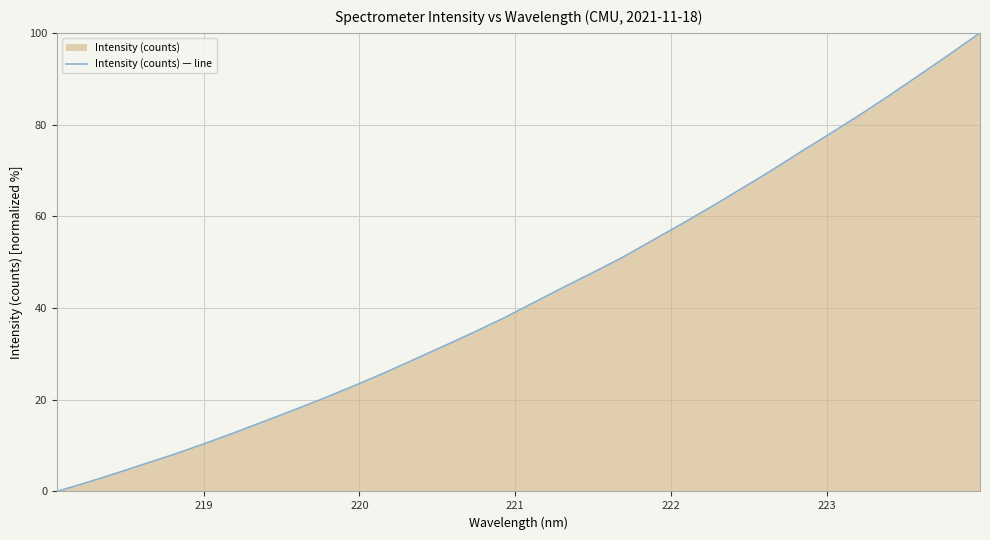

What is the difference between the maximum and minimum values?

100.0